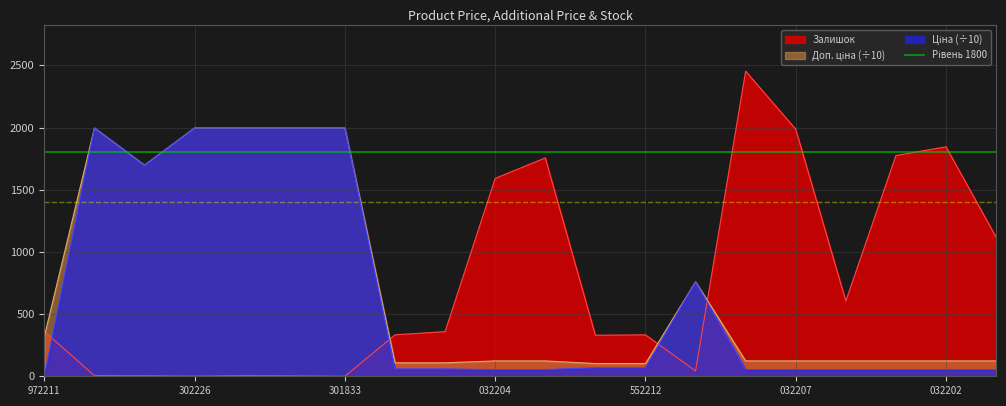

Rank the series by their maximum value, from lowest to highest.

Ціна, Доп. ціна, Залишок